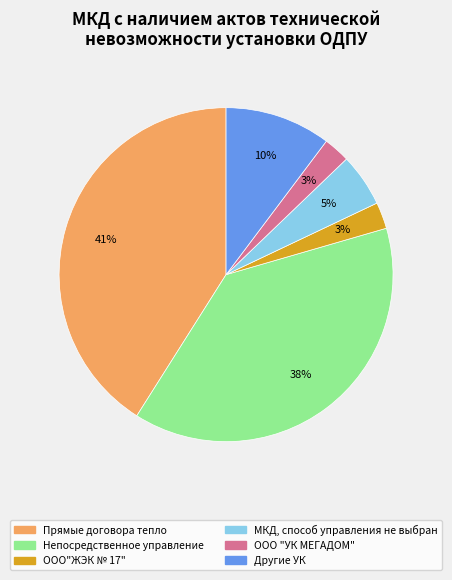

Is there any slice that represents more than half of the pie?

No